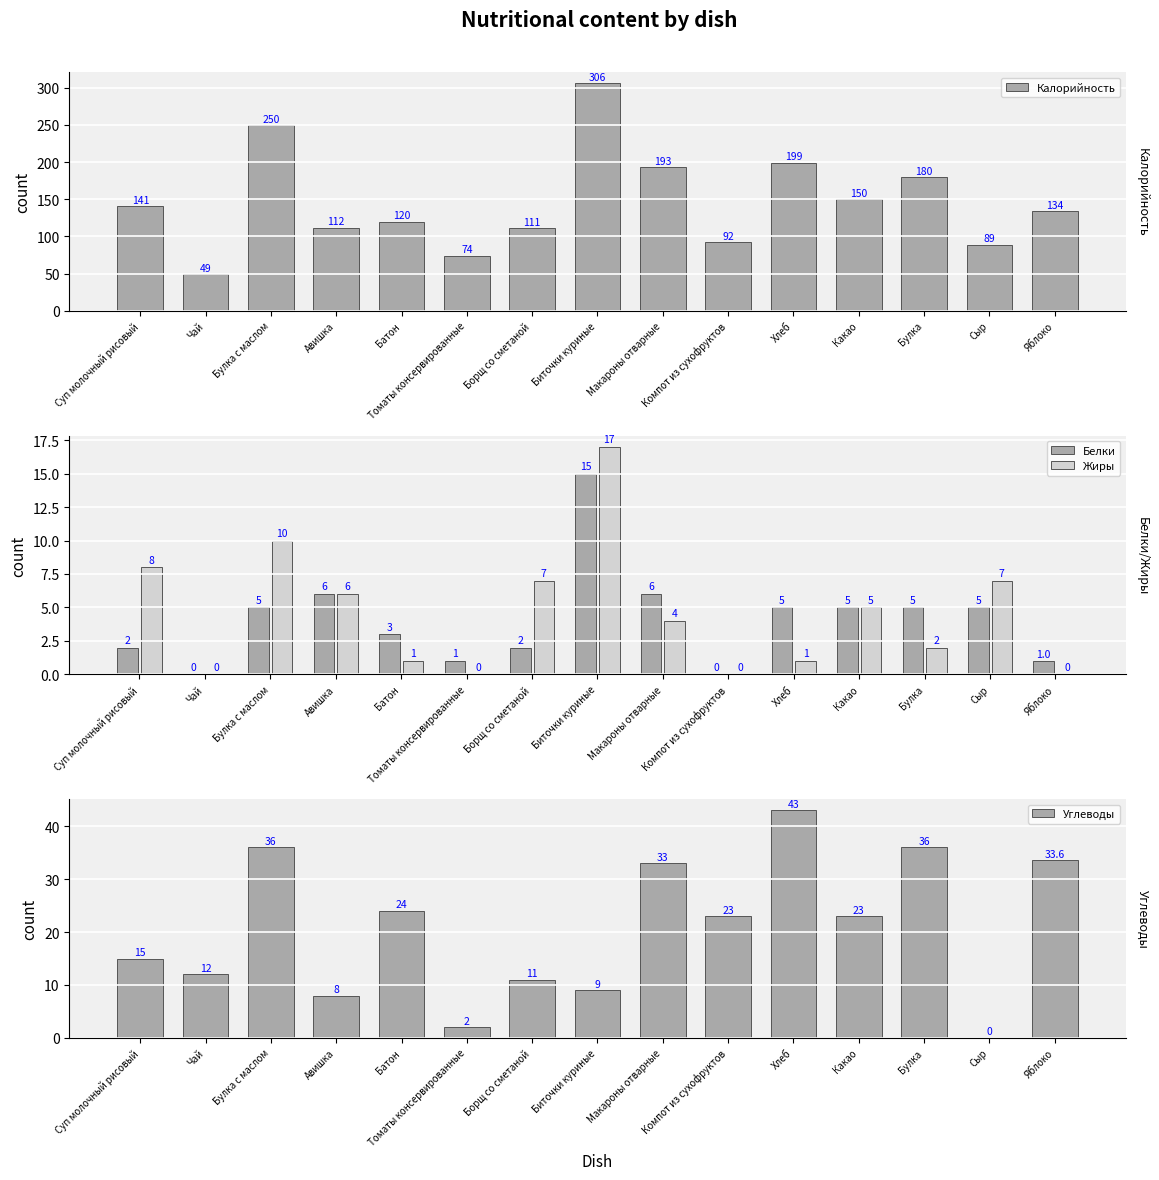

Which category has the highest value across all series?

Биточки куриные